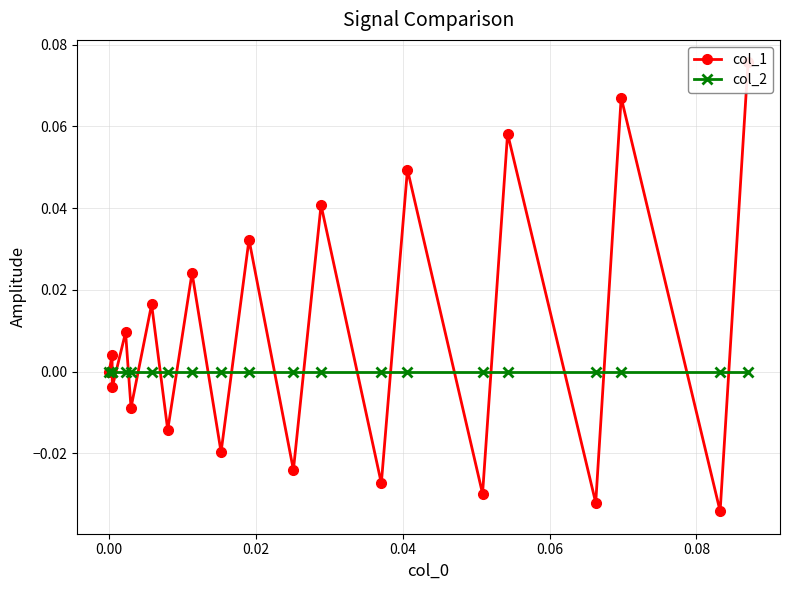

Is this an area chart (filled region under the line)?

No